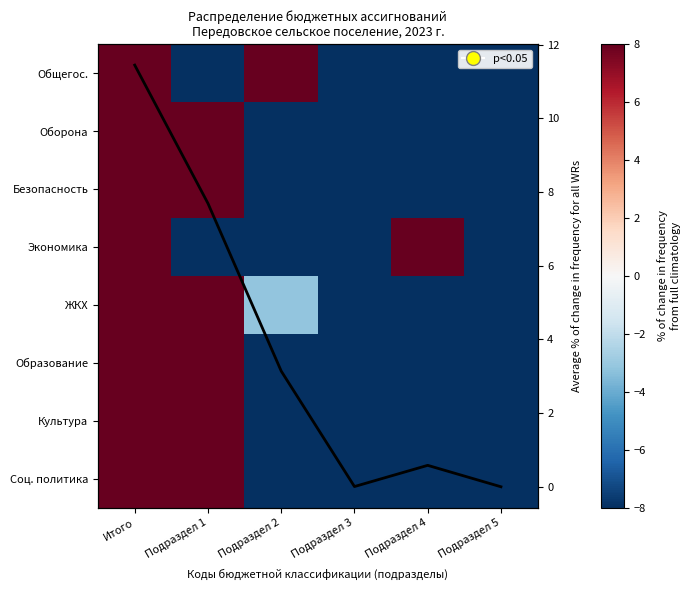

List the labels in order of ЖКХ value, smallest first.

Подраздел 4, Подраздел 5, Подраздел 3, Подраздел 2, Подраздел 1, Итого